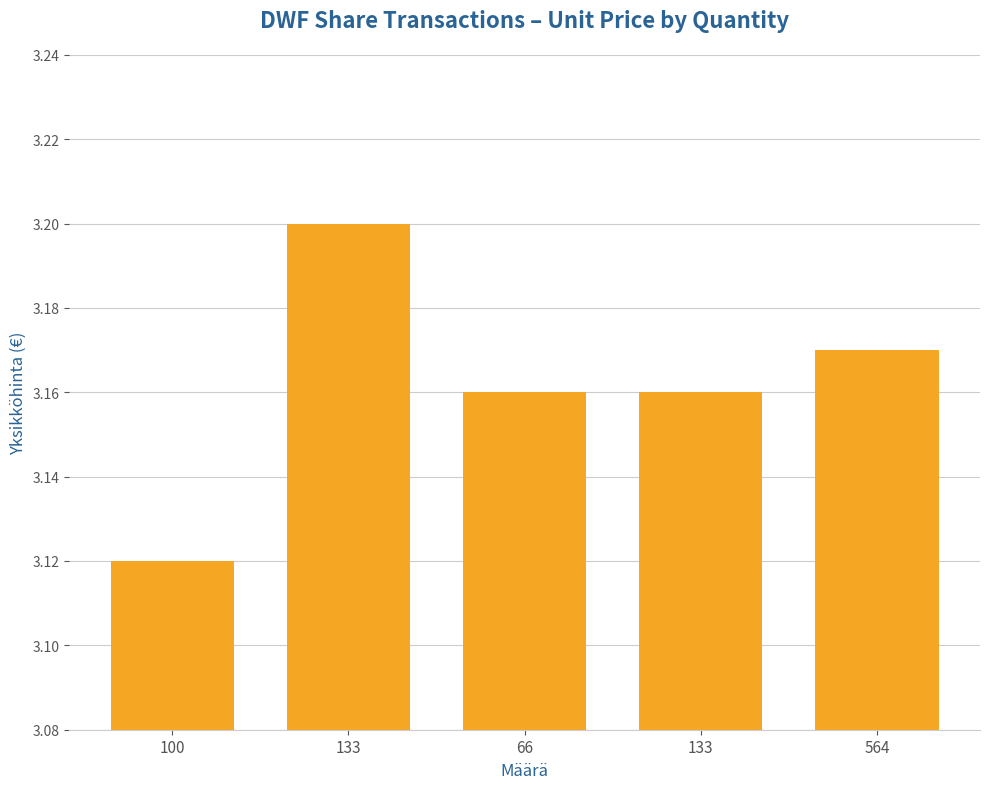

Approximately how many times larger is the value at 66 compared to 100?

1.0